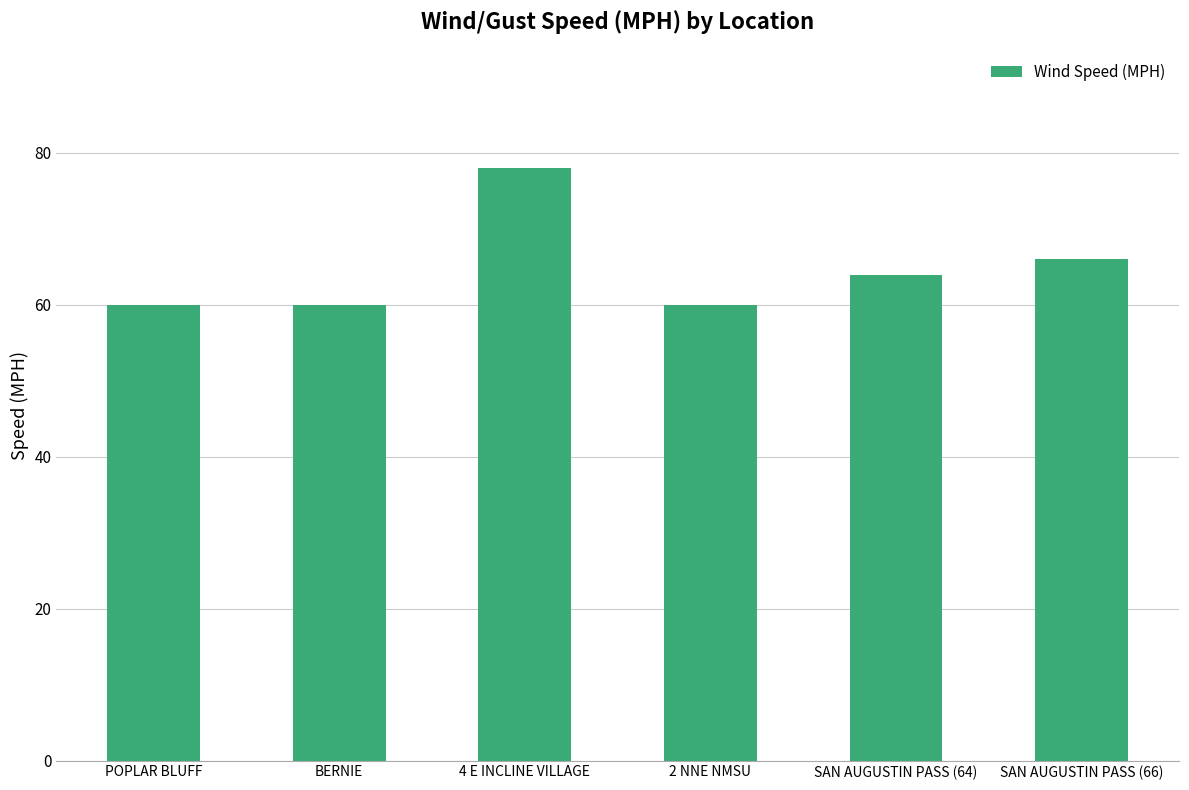

Reading left to right, extract all data points from this chart.

60	60	78	60	64	66